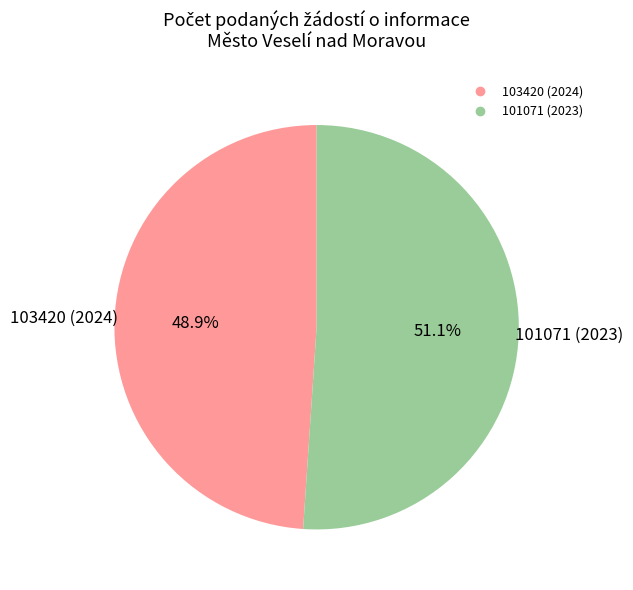

Rank the categories by value from highest to lowest.

101071 (2023), 103420 (2024)